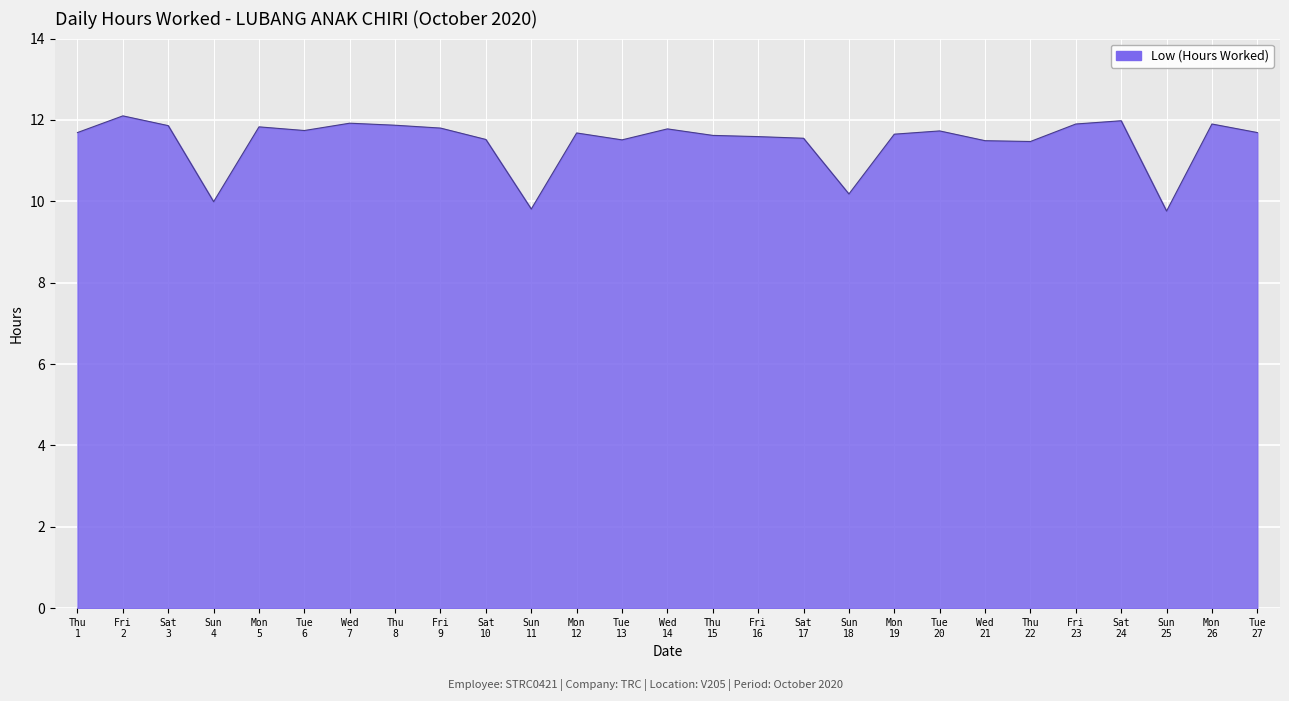

What is the smallest value displayed?

9.8